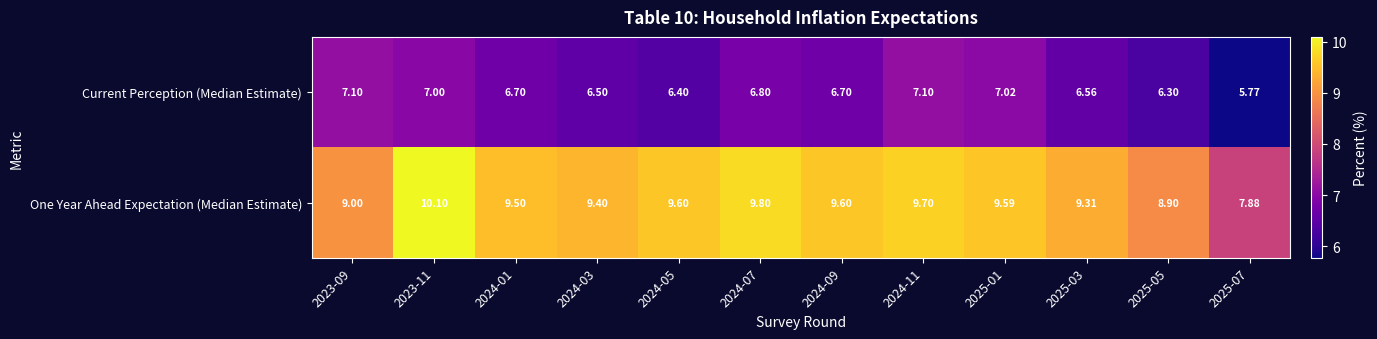

List the series in order of their overall mean, highest first.

One Year Ahead Expectation (Median Estimate), Current Perception (Median Estimate)